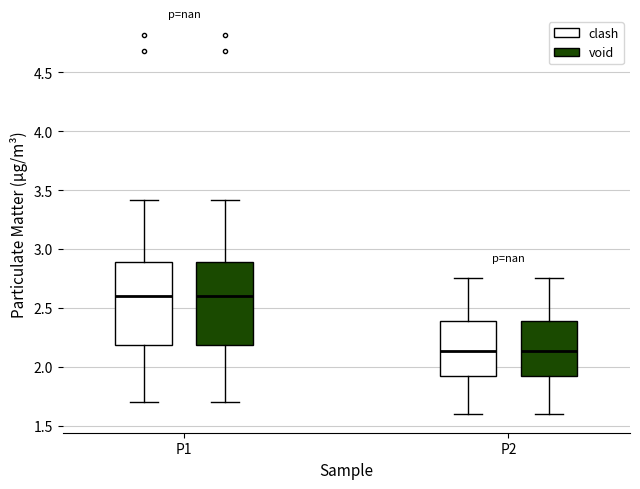

Reading left to right, read every box against the y-axis: the position of its median line, the range the box covers, and the ends of its whiskers. The values are not printed on the chart, so give them approximately, as read against the axis.

P1 (clash): median 2.60, box 2.20 to 2.90, whiskers 1.70 to 3.40
P1 (void): median 2.60, box 2.20 to 2.90, whiskers 1.70 to 3.40
P2 (clash): median 2.15, box 1.90 to 2.40, whiskers 1.60 to 2.75
P2 (void): median 2.15, box 1.90 to 2.40, whiskers 1.60 to 2.75